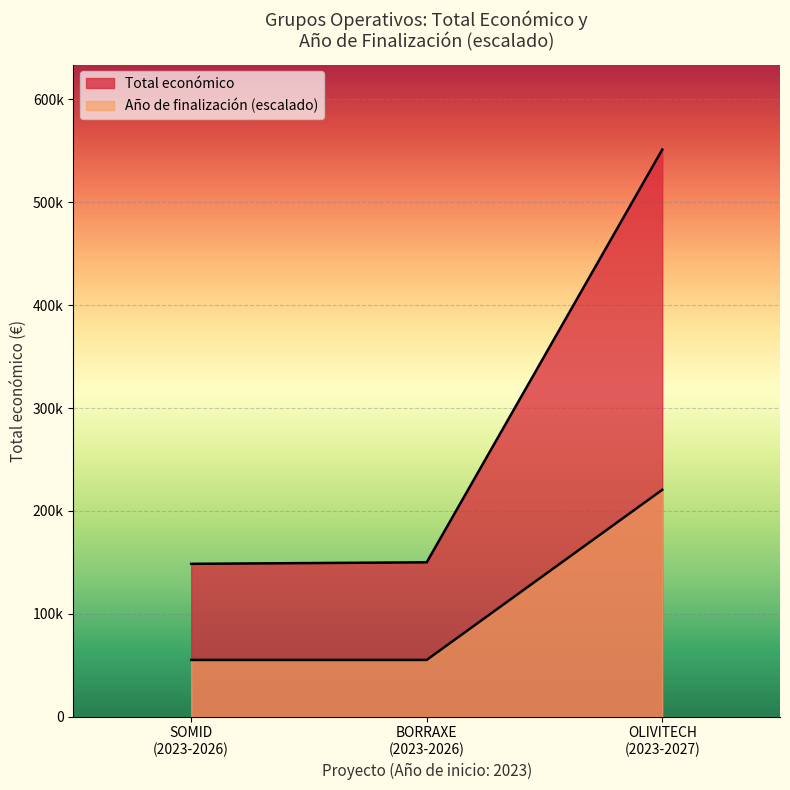

Does the chart display data point markers on the line(s)?

No